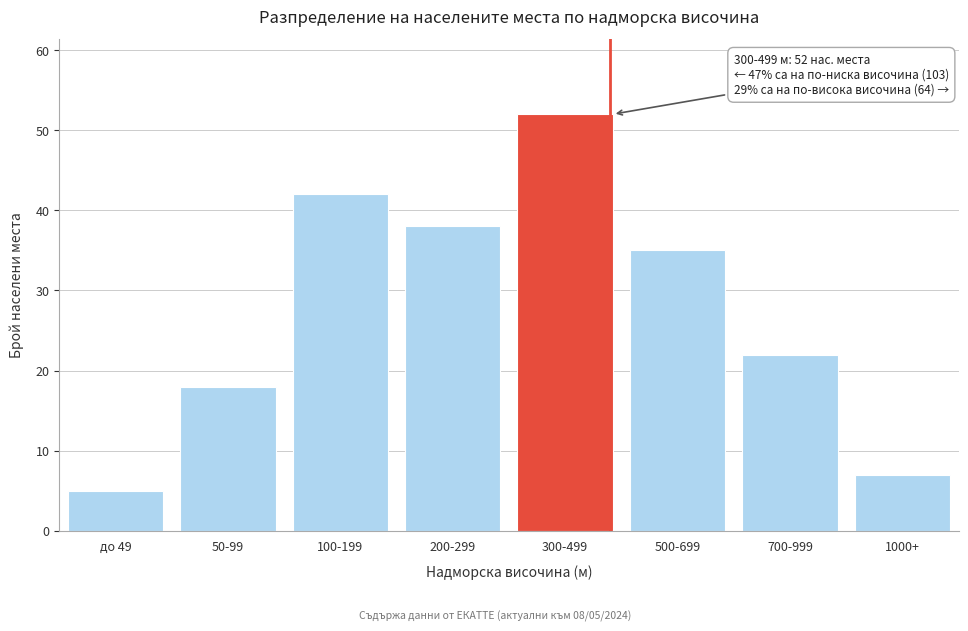

Reading right to left, what are all the values shown in this chart?

7	22	35	52	38	42	18	5